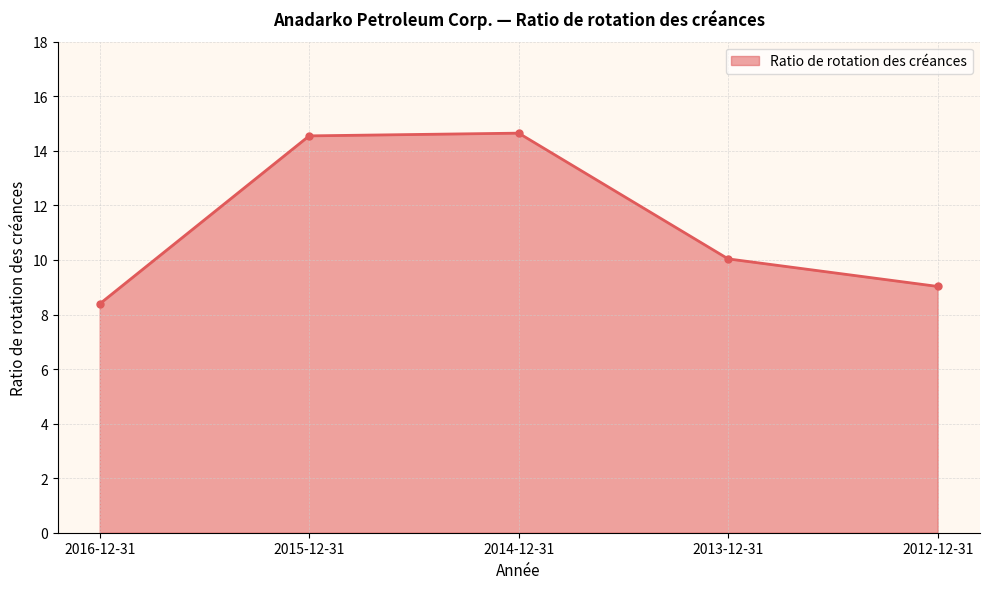

How many lines are shown in the chart?

1